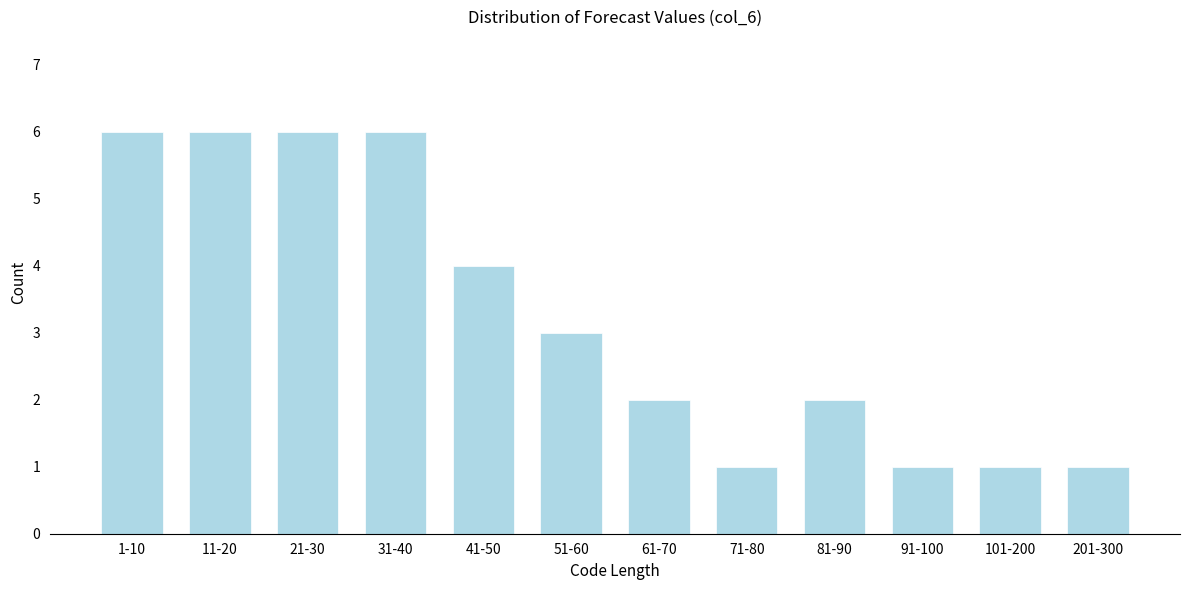

Reading left to right, transcribe all the data shown in this chart.

6	6	6	6	4	3	2	1	2	1	1	1